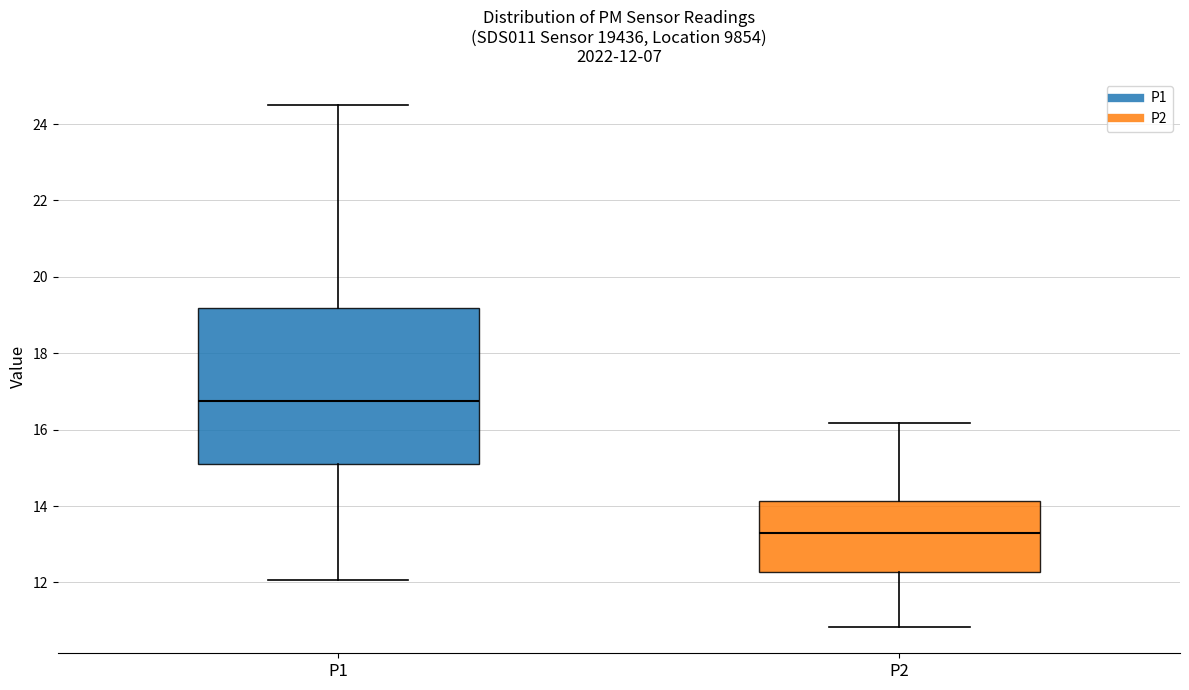

Which box's median line is the lowest?

P2